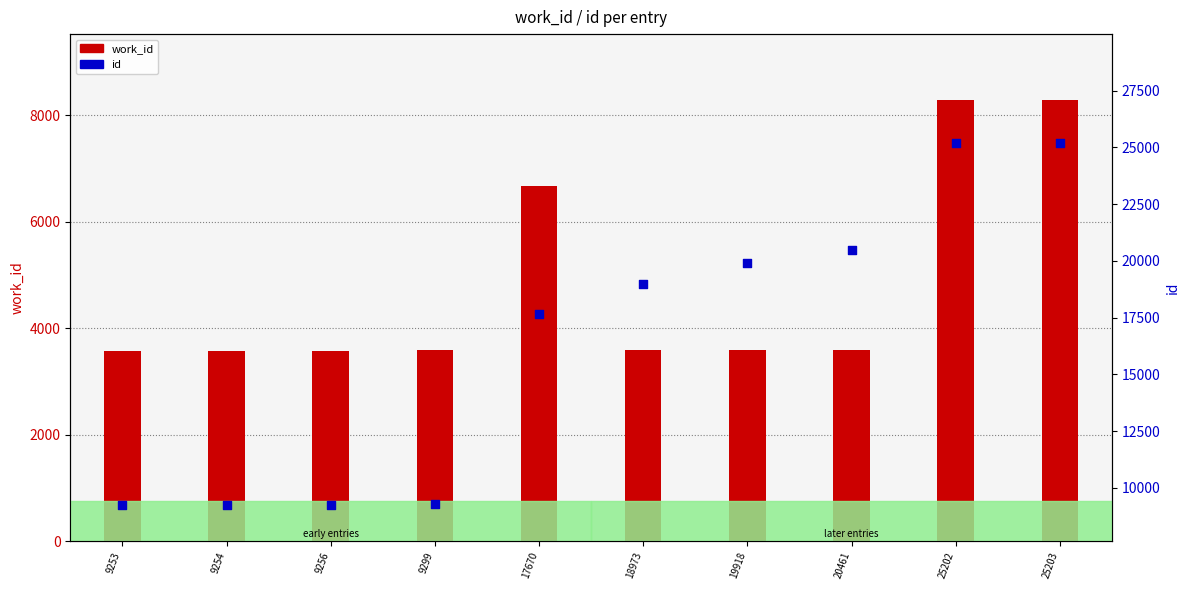

What are all the series names shown in the legend?

work_id, id